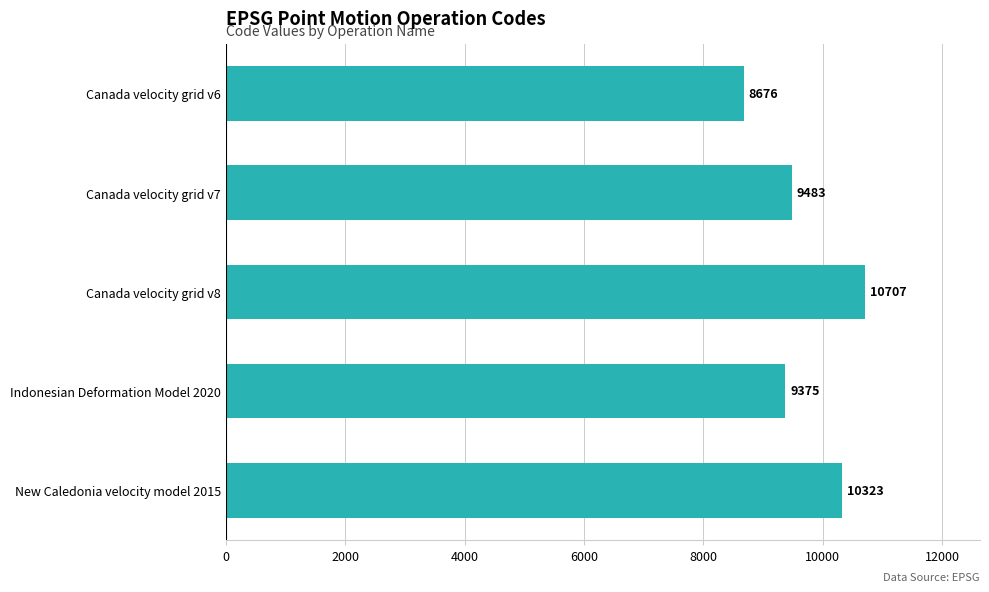

What is the difference between the maximum and minimum values?

2031